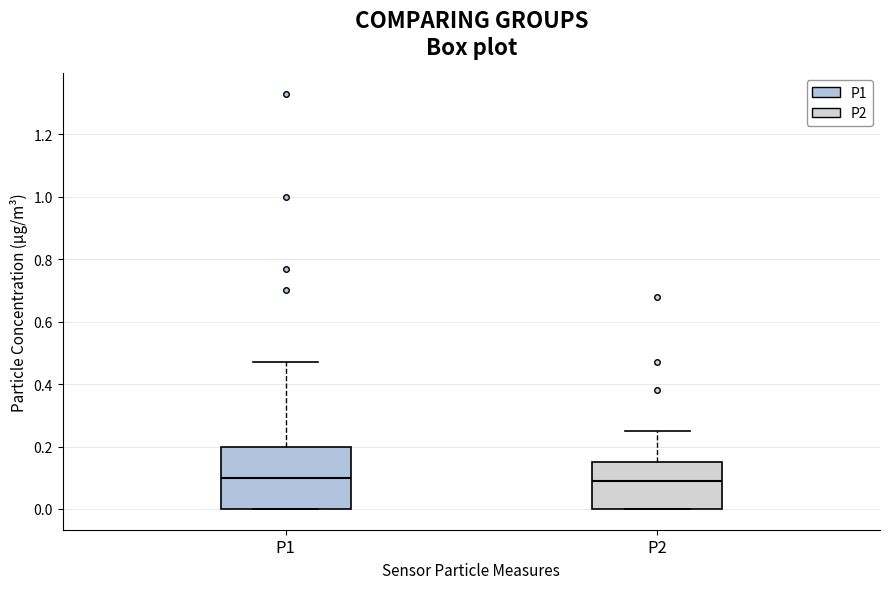

Where is the lower edge of the box for P1 on the y-axis? The values are not printed on the chart, so give them approximately, as read against the axis.

0.00